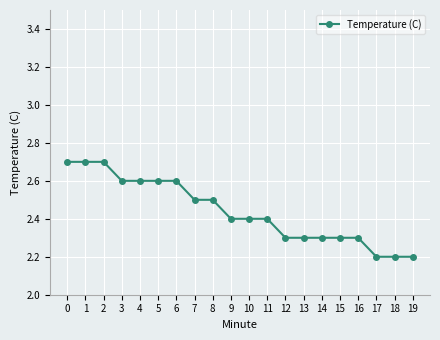

Which has a higher value, 6 or 1?

1